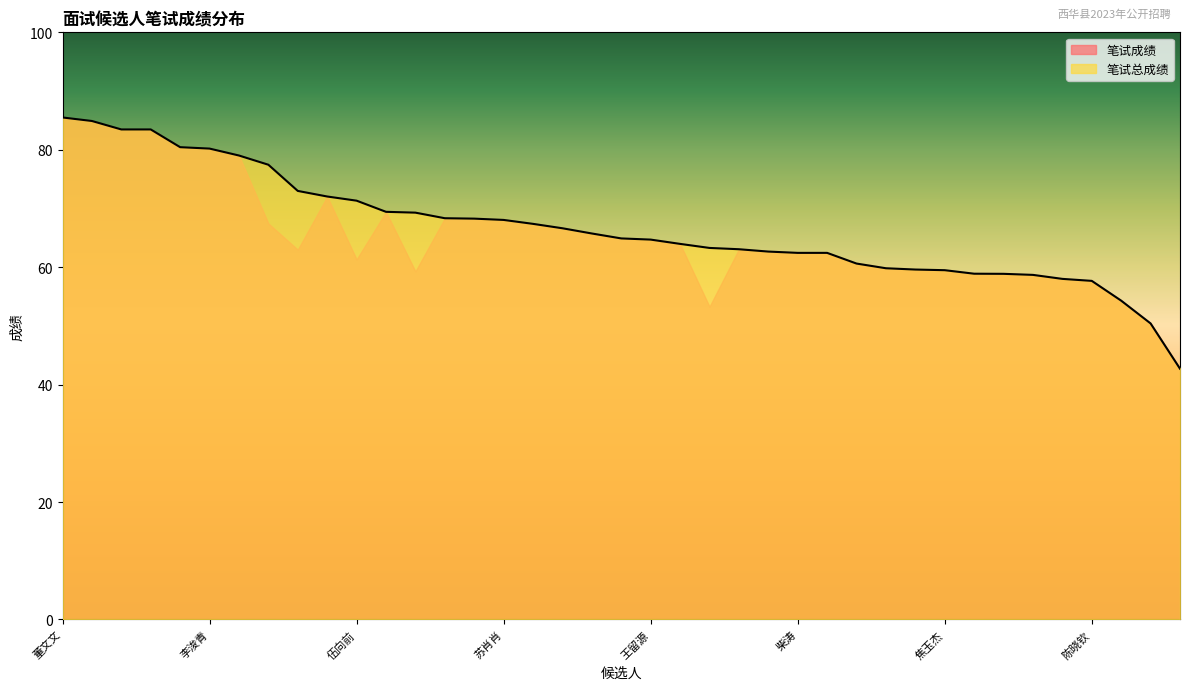

What value does the 笔试总成绩 series have at 马锦涛?

58.9